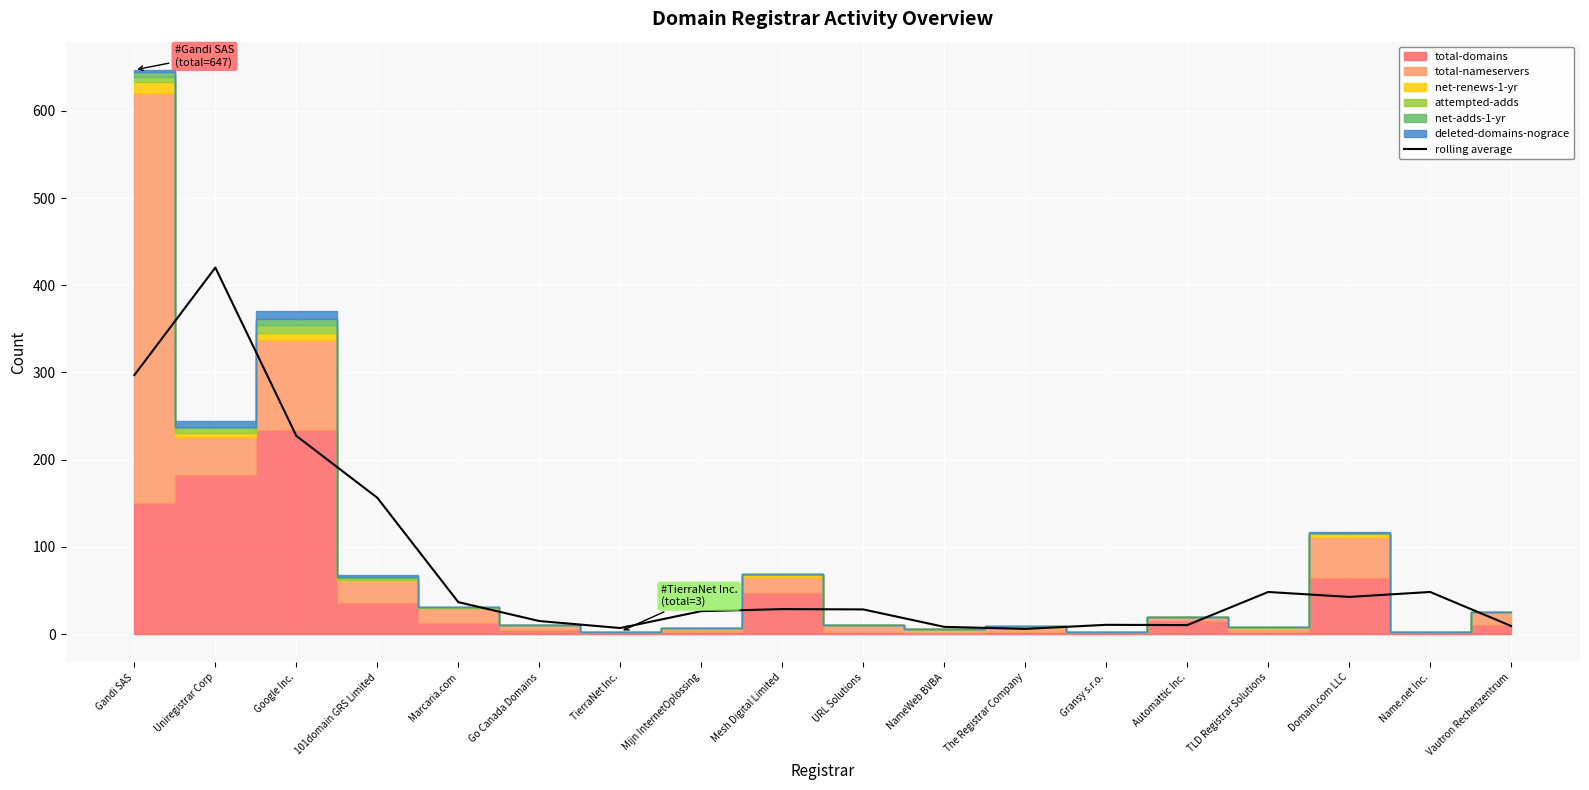

What is the label of the 9th point from the left?

Mesh Digital Limited